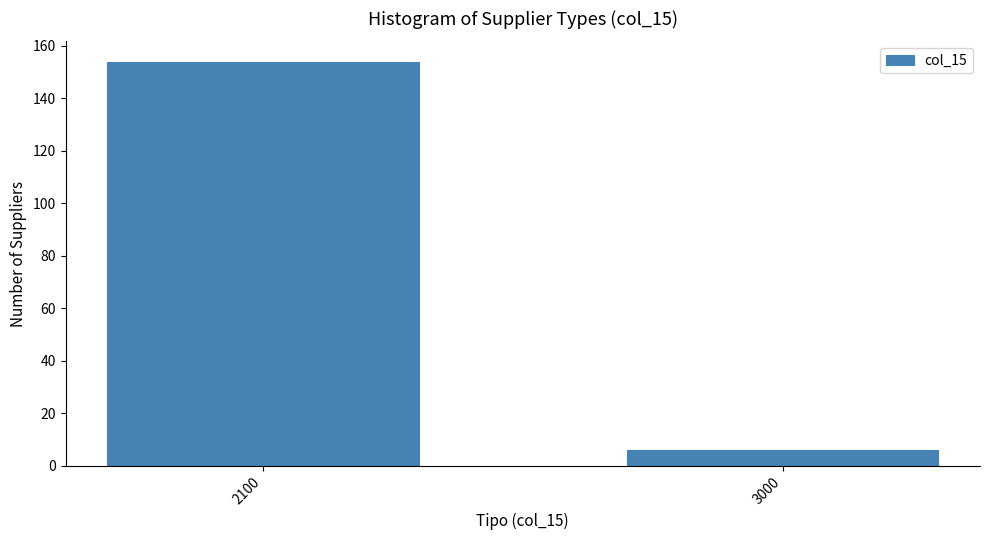

Reading left to right, list all the values displayed in this chart.

2100=154	3000=6